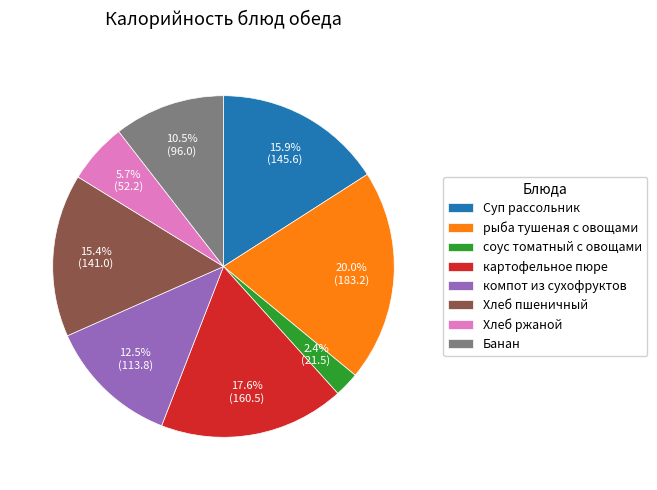

To the nearest percent, what is the average slice percentage?

12%